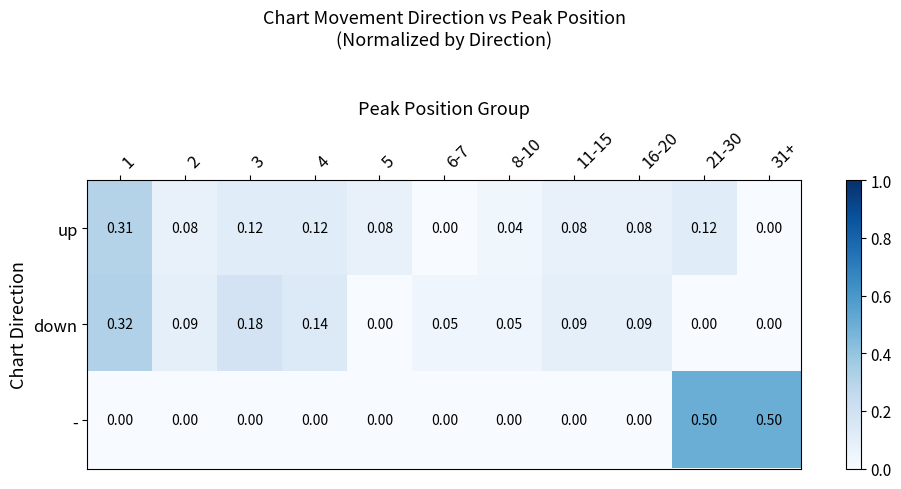

Is the value of down at 2 greater than the value of up at 8-10?

Yes